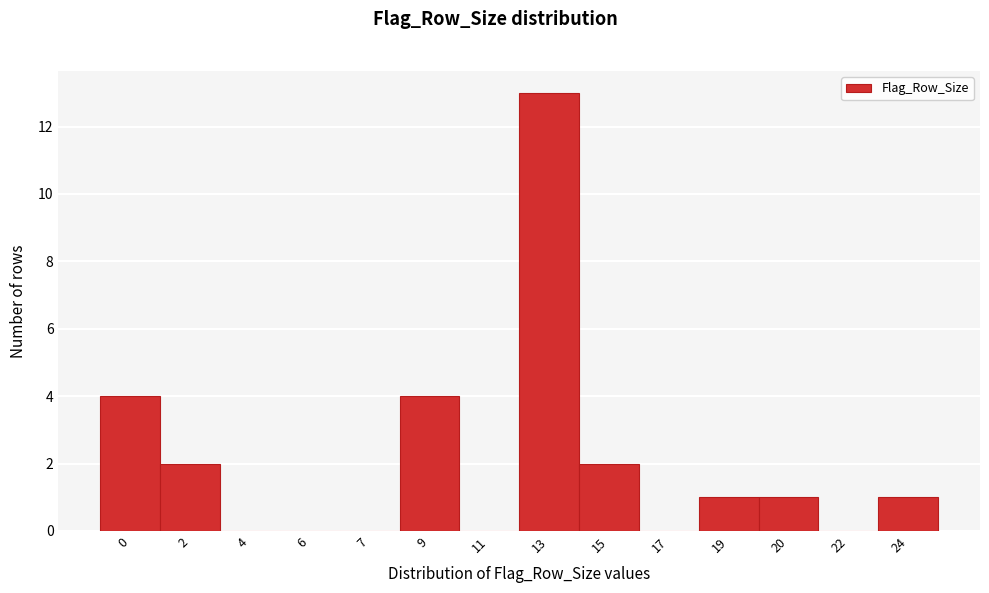

Reading left to right, list all the values displayed in this chart.

0=4	2=2	4=0	6=0	7=0	9=4	11=0	13=13	15=2	17=0	19=1	20=1	22=0	24=1